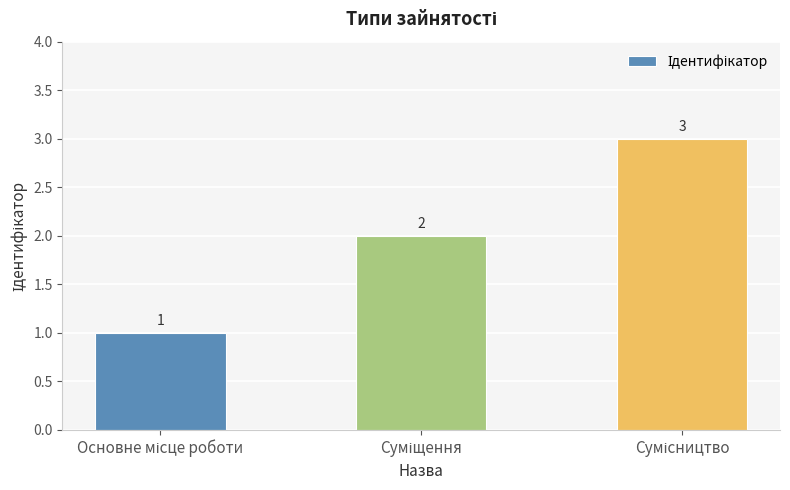

Count the values in the range 1 to 3.

3